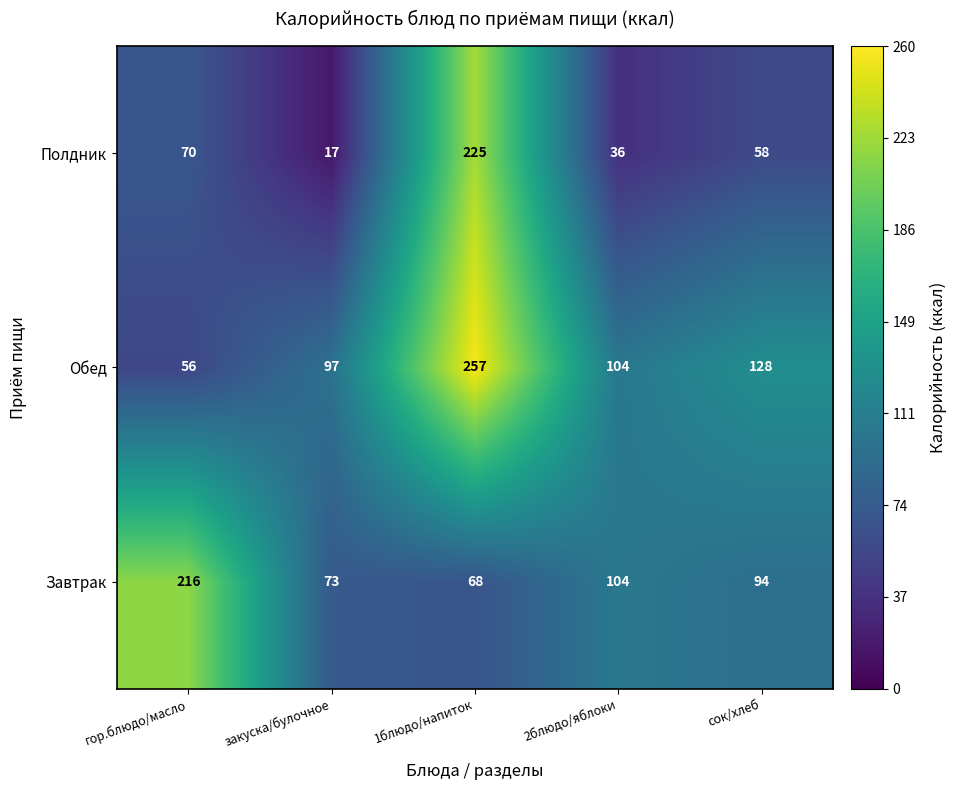

Reading right to left, extract all data points from this chart.

Полдник: сок/хлеб=58	2блюдо/яблоки=36	1блюдо/напиток=225	закуска/булочное=17	гор.блюдо/масло=70
Обед: сок/хлеб=128	2блюдо/яблоки=104	1блюдо/напиток=257	закуска/булочное=97	гор.блюдо/масло=56
Завтрак: сок/хлеб=94	2блюдо/яблоки=104	1блюдо/напиток=68	закуска/булочное=73	гор.блюдо/масло=216